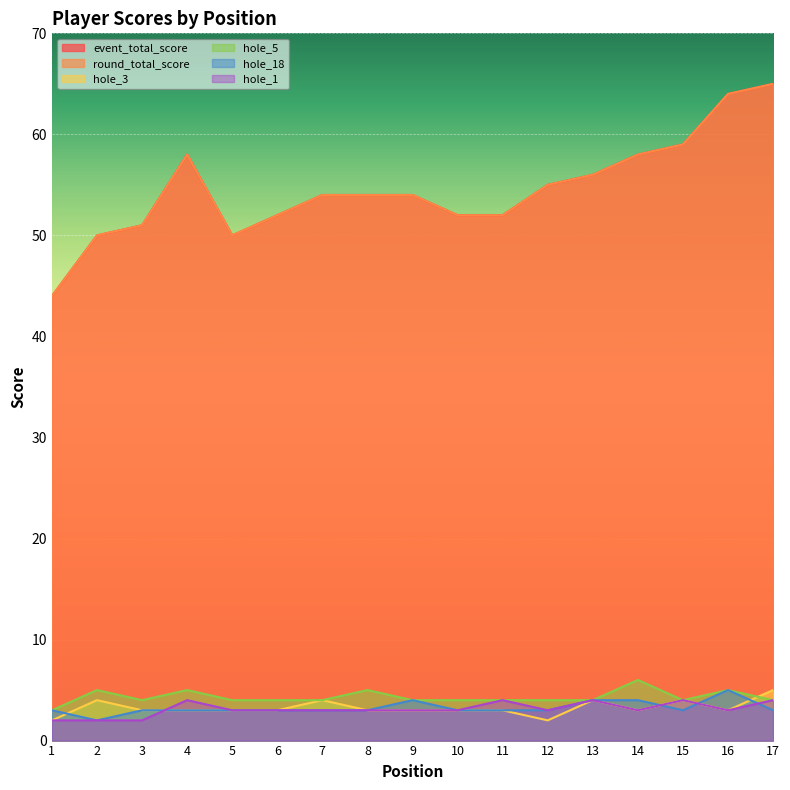

True or false: hole_5 has a value of 3 at 1.

True